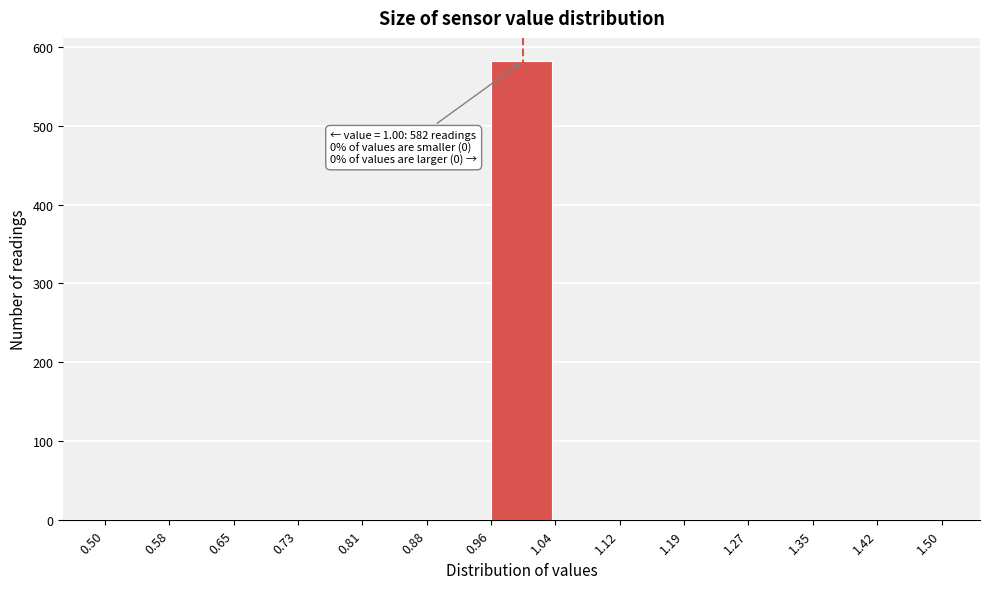

Which range on the x-axis has the tallest bar?

0.96 to 1.04